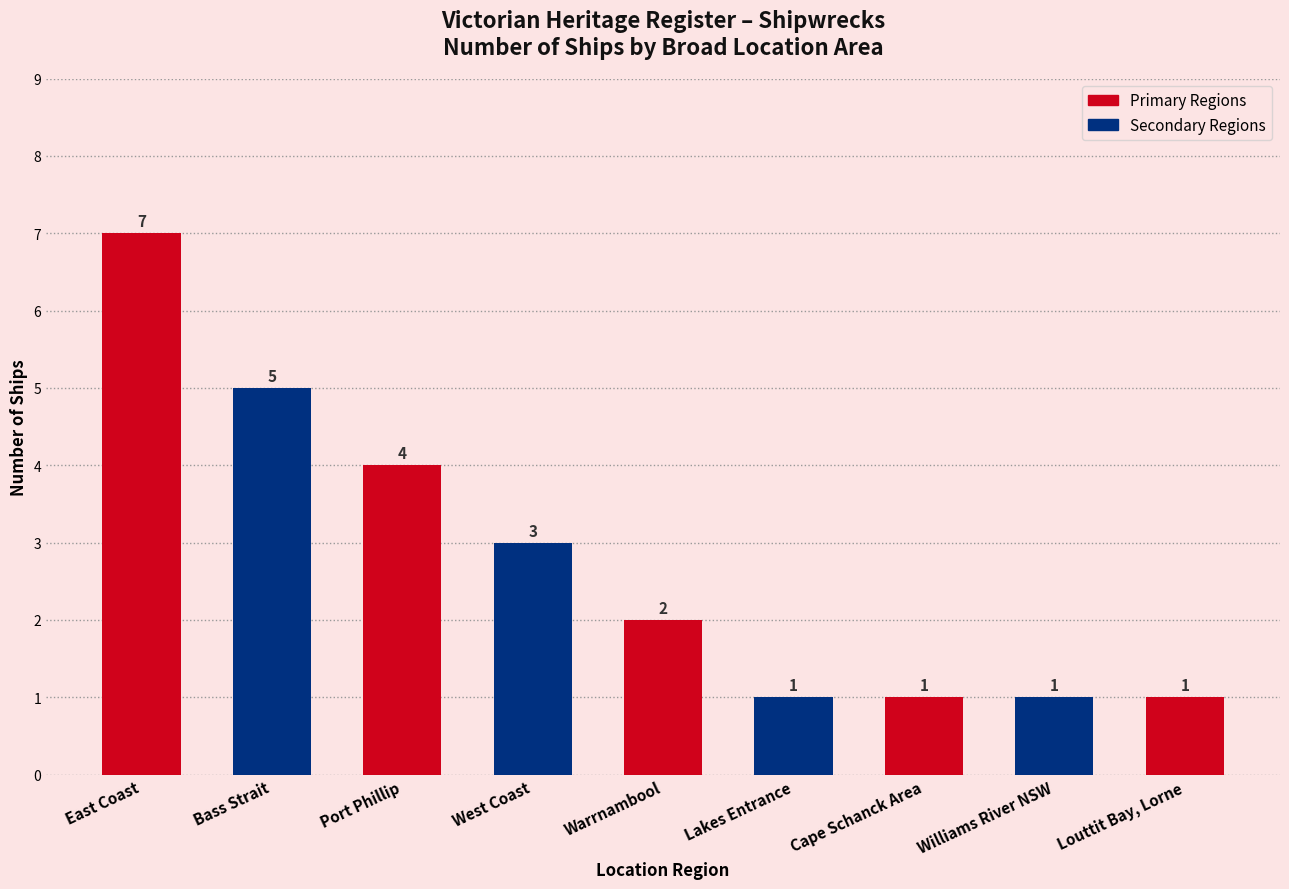

What is the smallest value displayed?

1